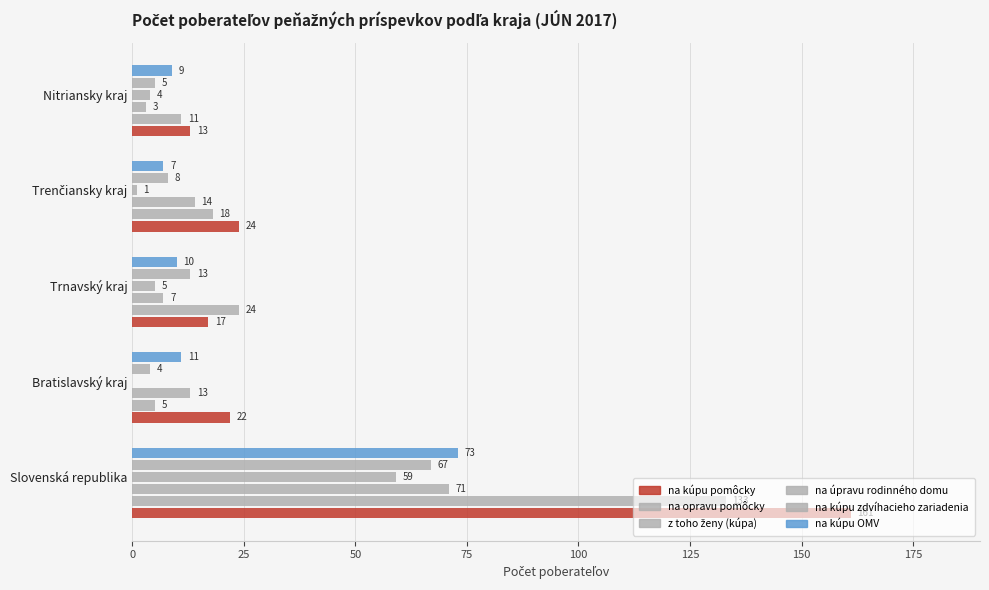

How many data points does each series have?

5